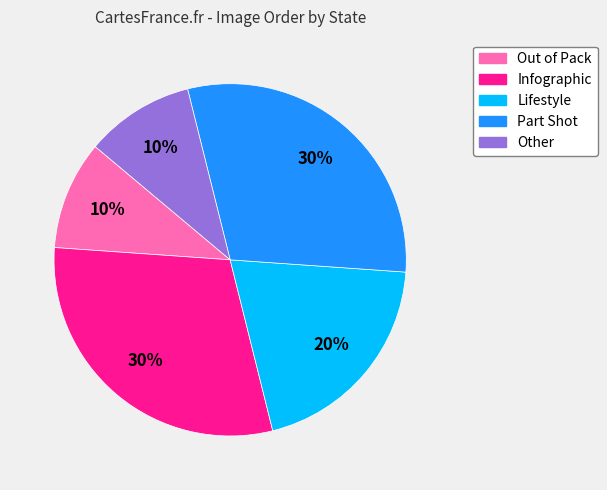

What percentage is the Other slice, to the nearest percent?

10%